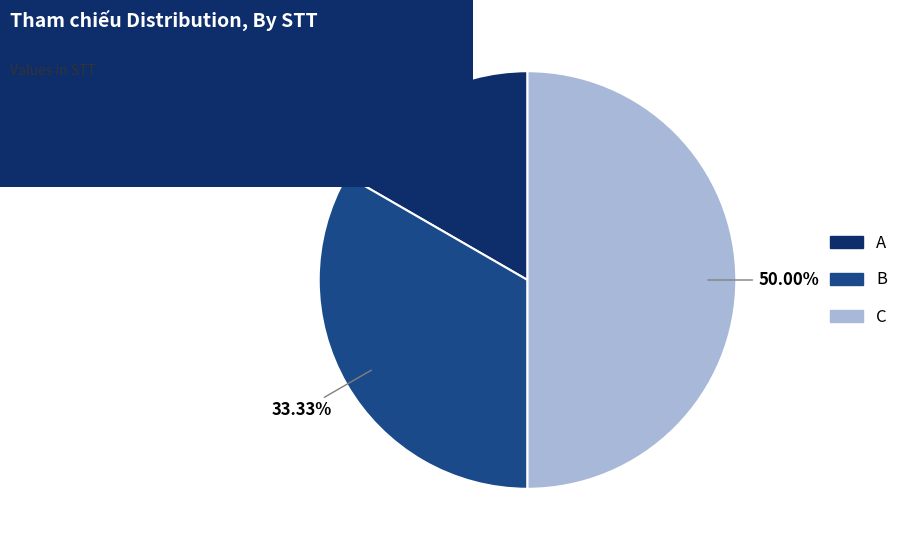

To the nearest percent, what is the average slice percentage?

33%